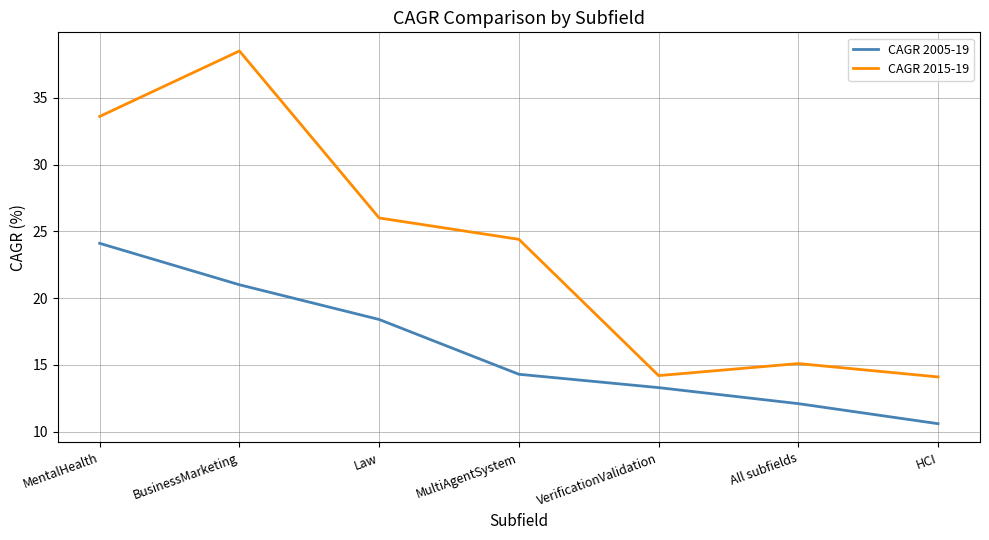

True or false: CAGR 2015-19 and CAGR 2005-19 cross at least once.

False